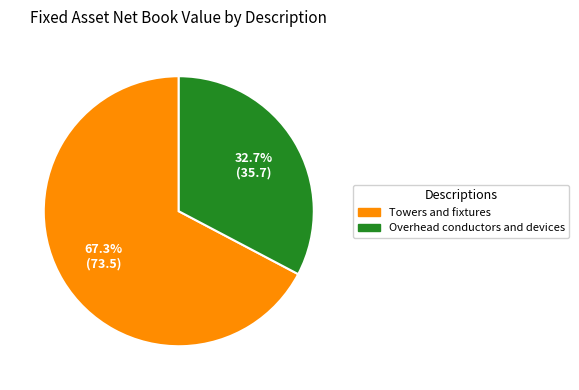

Which slice is the smallest?

Overhead conductors and devices